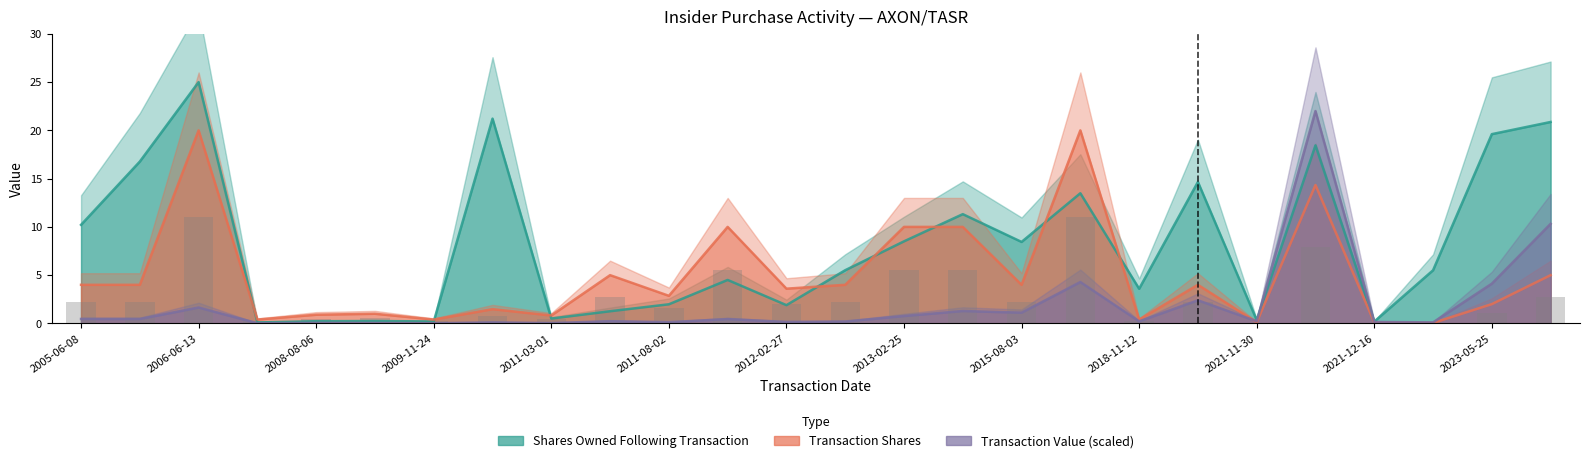

Rank the series by their maximum value, from highest to lowest.

Shares Owned Following Transaction, Transaction Value (scaled), Transaction Shares